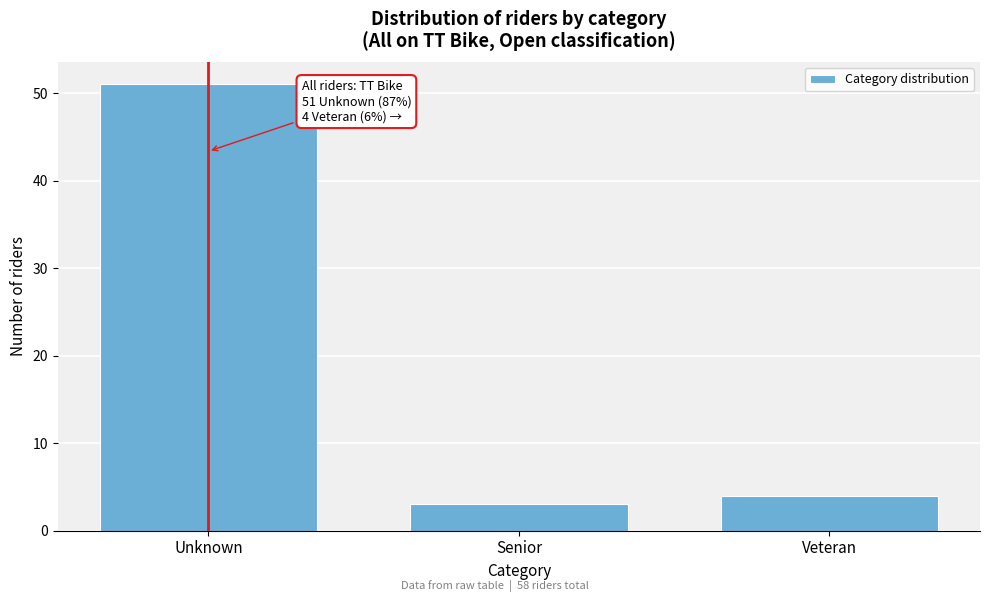

Reading left to right, list all the values displayed in this chart.

Unknown=51	Senior=3	Veteran=4